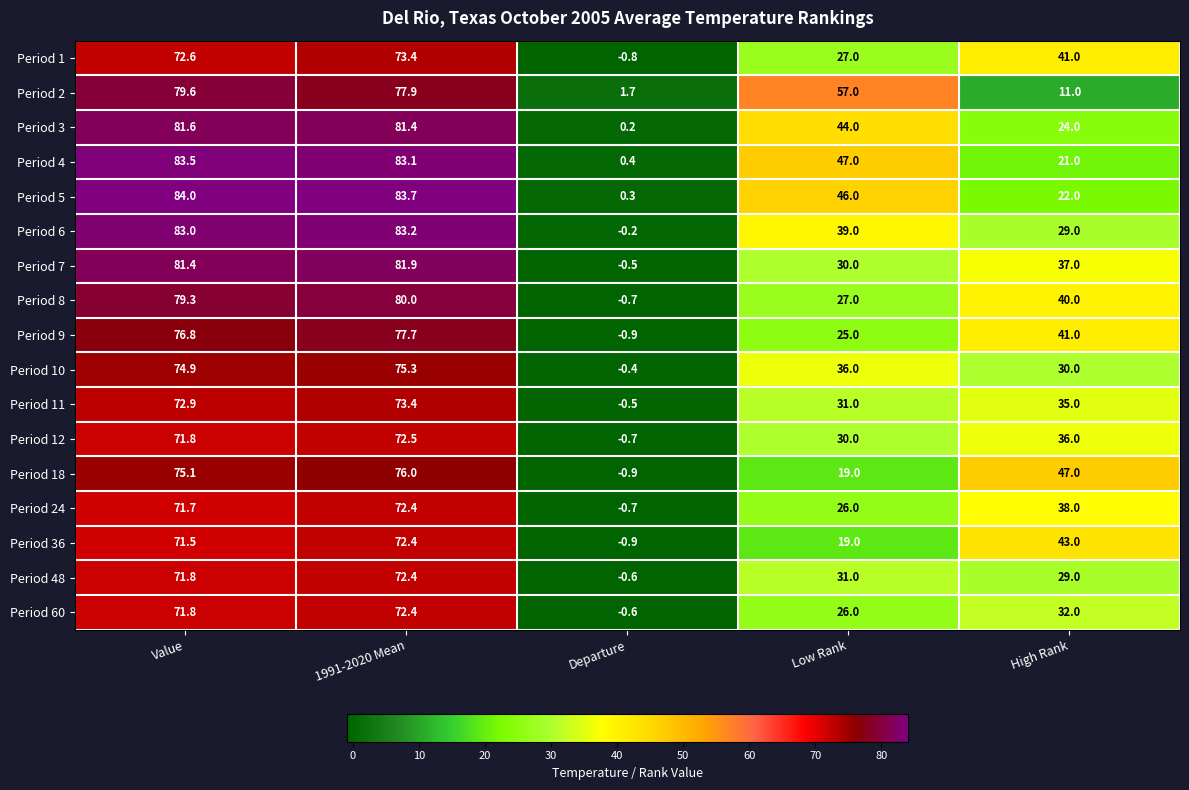

The Period 6 series shows 83.2 at 1991-2020 Mean. True or false?

True